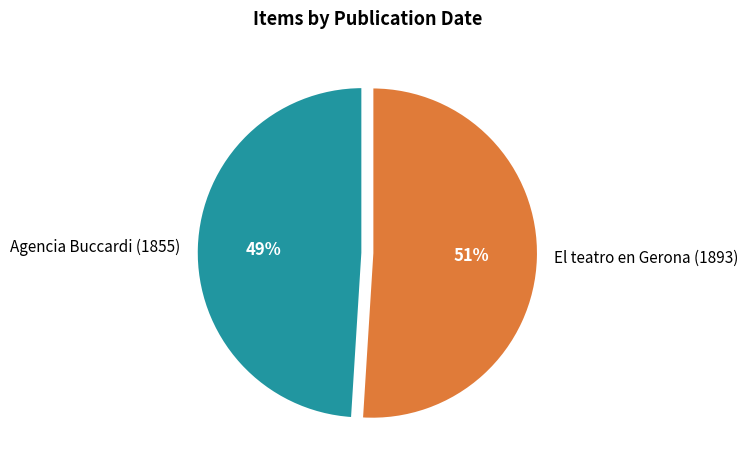

The Agencia Buccardi (1855) slice represents 43% of the pie. True or false?

False